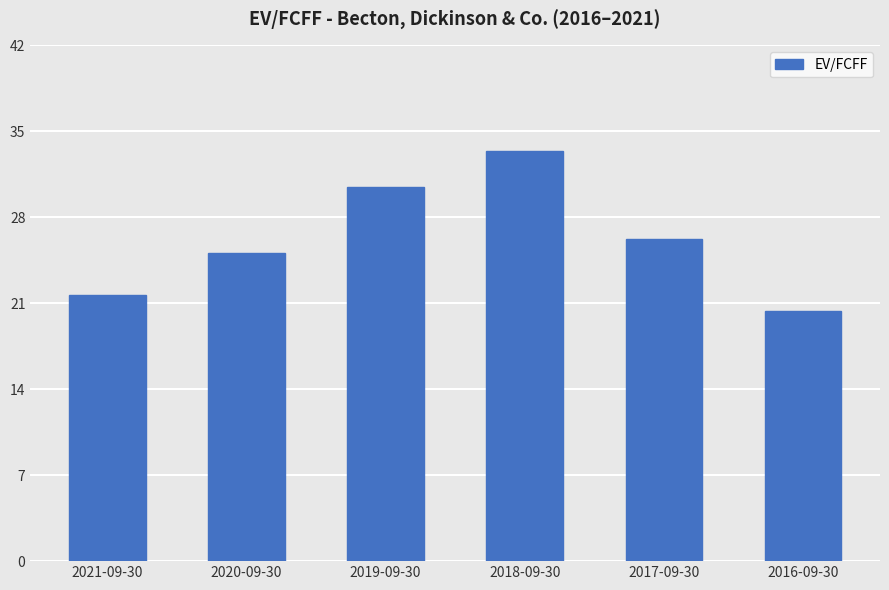

What is the sum of all values?

157.3